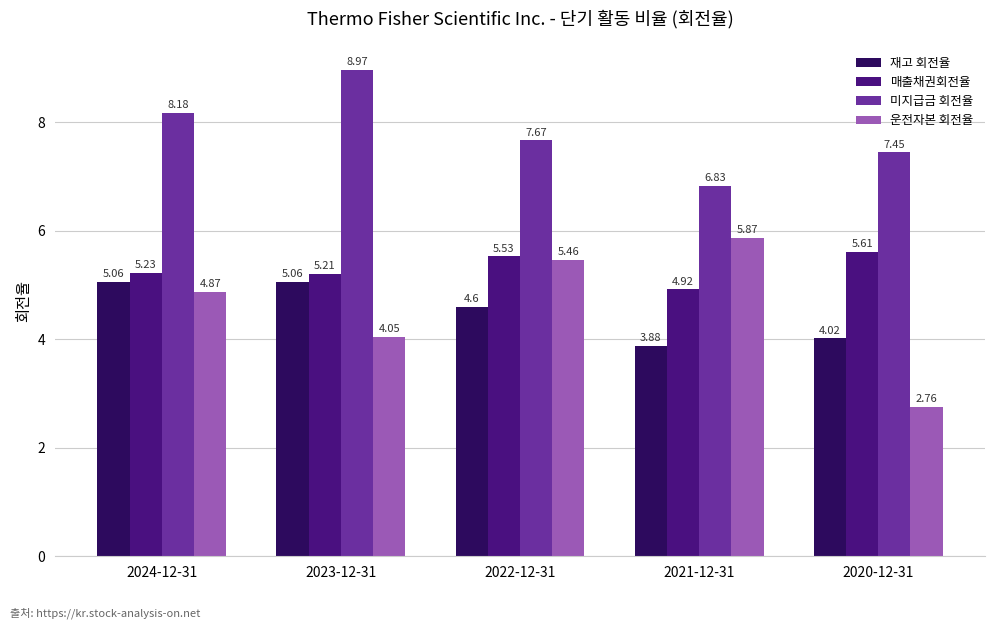

At which category is the sum across all series the highest?

2024-12-31